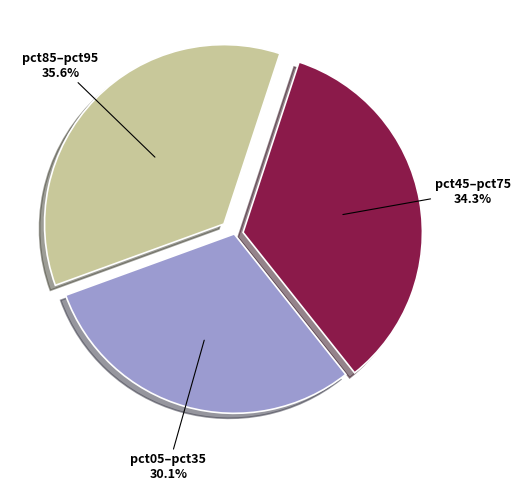

Does any single category account for the majority?

No